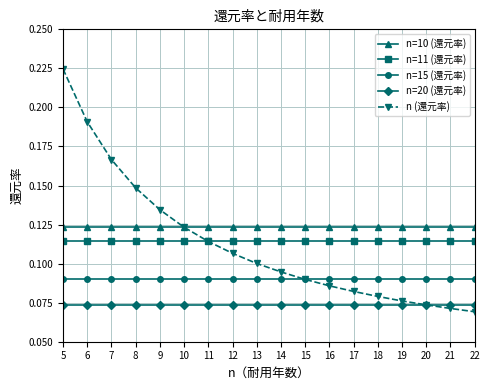

What is the total value across all series at 21?

0.5